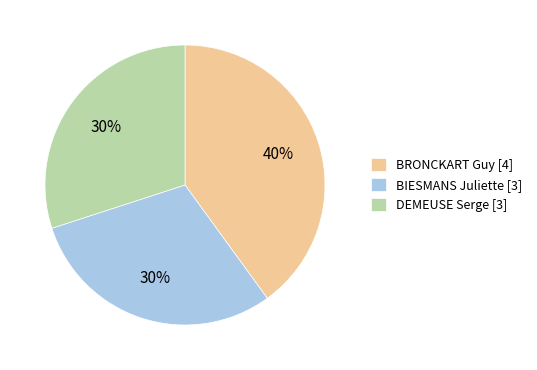

True or false: DEMEUSE Serge accounts for 18% of the total.

False